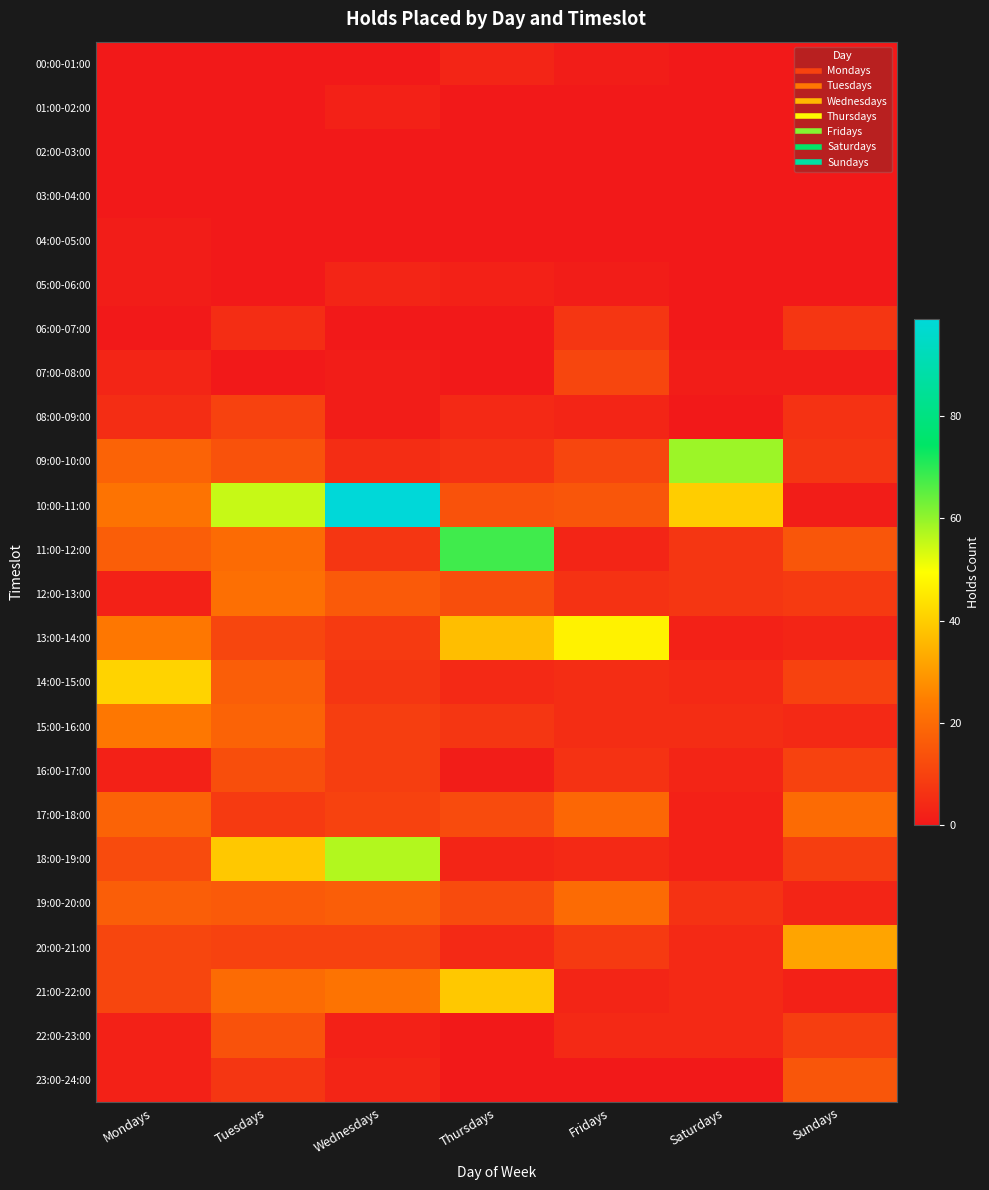

Reading left to right, list all the values displayed in this chart.

00:00-01:00: Mondays=0	Tuesdays=0	Wednesdays=0	Thursdays=3	Fridays=1	Saturdays=0	Sundays=0
01:00-02:00: Mondays=0	Tuesdays=0	Wednesdays=2	Thursdays=0	Fridays=0	Saturdays=0	Sundays=0
02:00-03:00: Mondays=0	Tuesdays=0	Wednesdays=0	Thursdays=0	Fridays=0	Saturdays=0	Sundays=0
03:00-04:00: Mondays=0	Tuesdays=0	Wednesdays=0	Thursdays=0	Fridays=0	Saturdays=0	Sundays=0
04:00-05:00: Mondays=1	Tuesdays=0	Wednesdays=0	Thursdays=0	Fridays=0	Saturdays=0	Sundays=0
05:00-06:00: Mondays=1	Tuesdays=0	Wednesdays=3	Thursdays=2	Fridays=1	Saturdays=0	Sundays=0
06:00-07:00: Mondays=0	Tuesdays=5	Wednesdays=0	Thursdays=0	Fridays=7	Saturdays=0	Sundays=7
07:00-08:00: Mondays=3	Tuesdays=0	Wednesdays=1	Thursdays=0	Fridays=11	Saturdays=1	Sundays=1
08:00-09:00: Mondays=5	Tuesdays=10	Wednesdays=1	Thursdays=4	Fridays=3	Saturdays=0	Sundays=6
09:00-10:00: Mondays=18	Tuesdays=14	Wednesdays=5	Thursdays=6	Fridays=11	Saturdays=59	Sundays=7
10:00-11:00: Mondays=22	Tuesdays=55	Wednesdays=99	Thursdays=14	Fridays=15	Saturdays=40	Sundays=1
11:00-12:00: Mondays=17	Tuesdays=20	Wednesdays=7	Thursdays=68	Fridays=3	Saturdays=7	Sundays=15
12:00-13:00: Mondays=2	Tuesdays=21	Wednesdays=16	Thursdays=13	Fridays=6	Saturdays=7	Sundays=8
13:00-14:00: Mondays=23	Tuesdays=11	Wednesdays=8	Thursdays=37	Fridays=47	Saturdays=2	Sundays=3
14:00-15:00: Mondays=41	Tuesdays=17	Wednesdays=7	Thursdays=4	Fridays=5	Saturdays=4	Sundays=10
15:00-16:00: Mondays=23	Tuesdays=18	Wednesdays=9	Thursdays=7	Fridays=5	Saturdays=5	Sundays=4
16:00-17:00: Mondays=2	Tuesdays=13	Wednesdays=9	Thursdays=1	Fridays=6	Saturdays=3	Sundays=10
17:00-18:00: Mondays=18	Tuesdays=8	Wednesdays=10	Thursdays=12	Fridays=19	Saturdays=2	Sundays=20
18:00-19:00: Mondays=12	Tuesdays=39	Wednesdays=57	Thursdays=3	Fridays=4	Saturdays=2	Sundays=9
19:00-20:00: Mondays=17	Tuesdays=16	Wednesdays=17	Thursdays=12	Fridays=20	Saturdays=6	Sundays=3
20:00-21:00: Mondays=11	Tuesdays=10	Wednesdays=10	Thursdays=4	Fridays=8	Saturdays=4	Sundays=32
21:00-22:00: Mondays=11	Tuesdays=20	Wednesdays=22	Thursdays=39	Fridays=3	Saturdays=4	Sundays=2
22:00-23:00: Mondays=2	Tuesdays=14	Wednesdays=2	Thursdays=0	Fridays=4	Saturdays=4	Sundays=9
23:00-24:00: Mondays=2	Tuesdays=7	Wednesdays=3	Thursdays=0	Fridays=0	Saturdays=0	Sundays=15